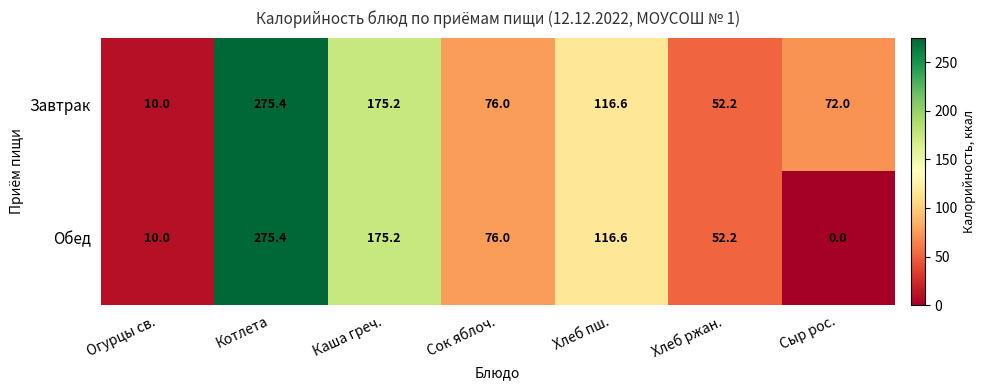

The value of Завтрак at Каша греч. is 175.2. True or false?

True